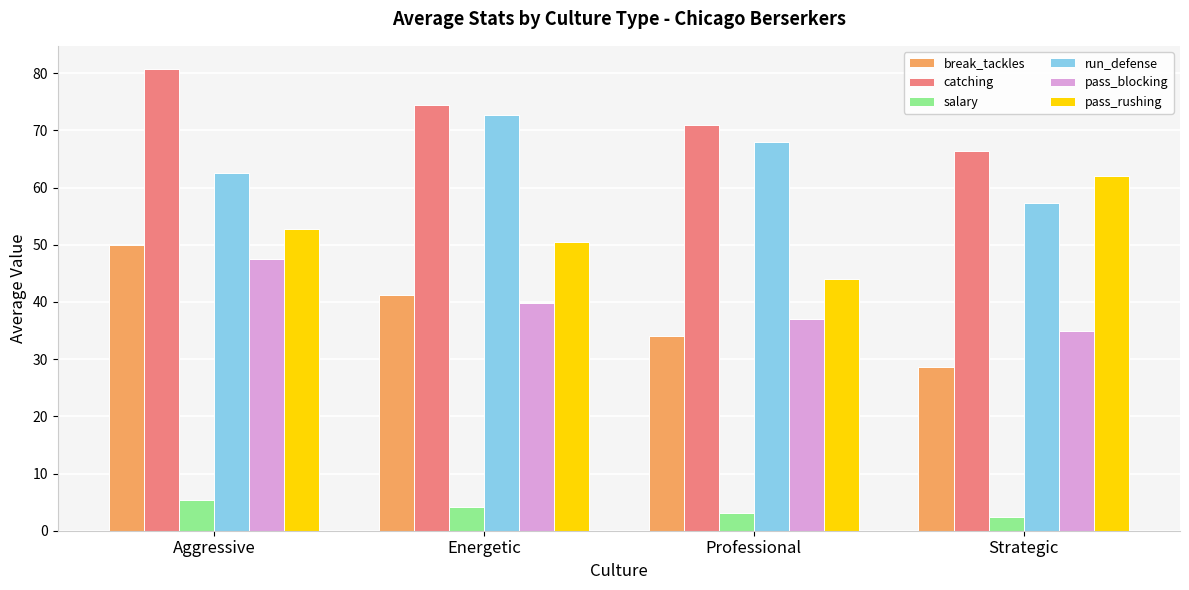

What is the minimum value shown in the chart?

2.5